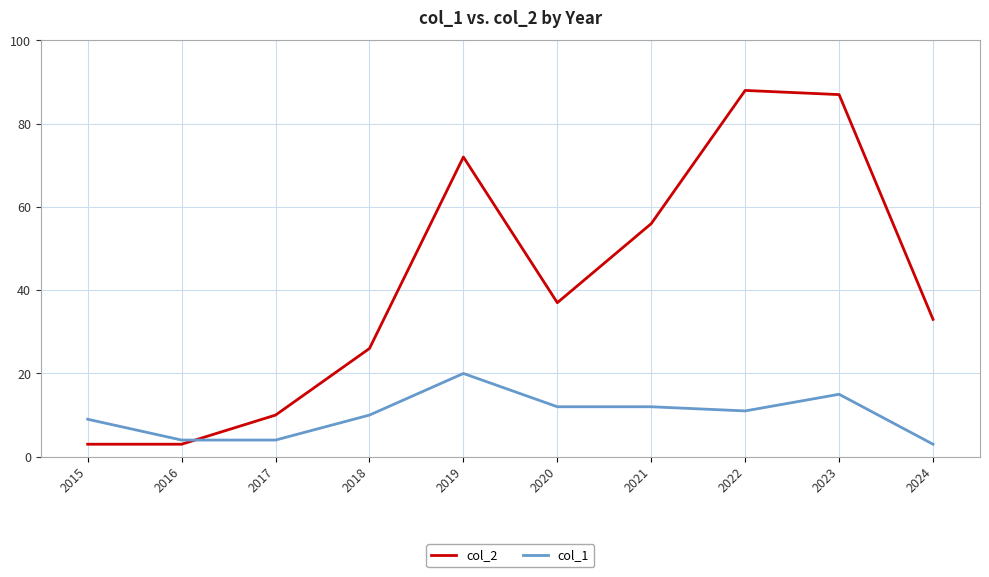

What are all the series names shown in the legend?

col_2, col_1